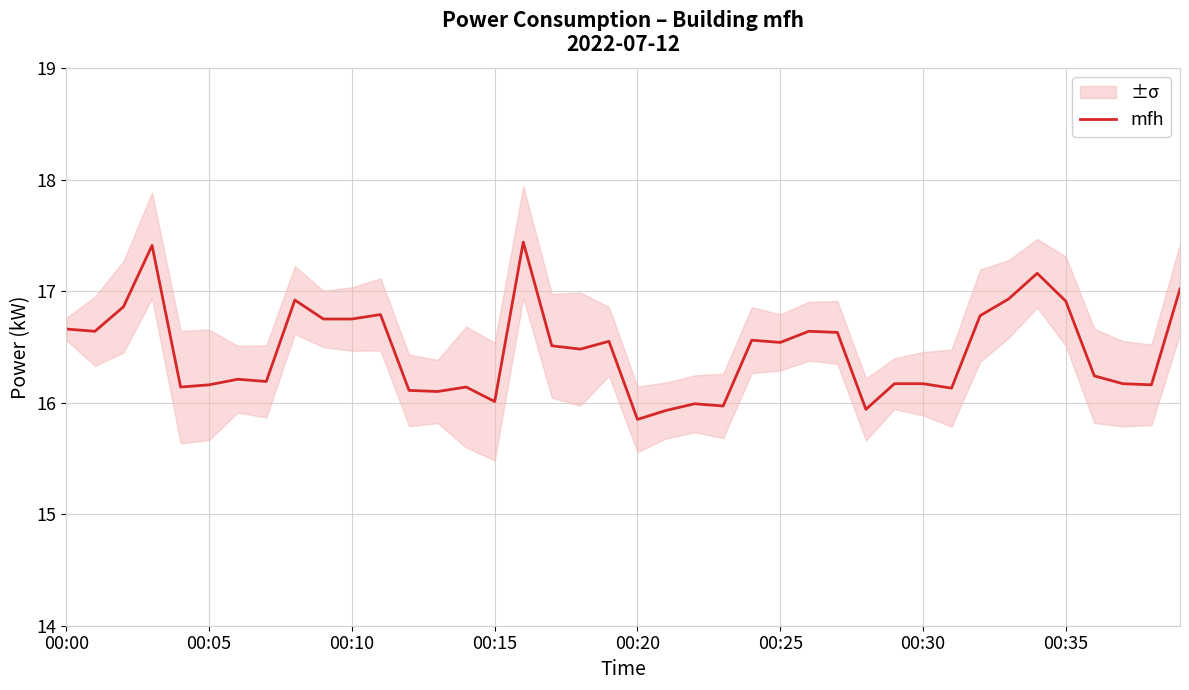

The value of mfh at 00:15 is 3.6. True or false?

False